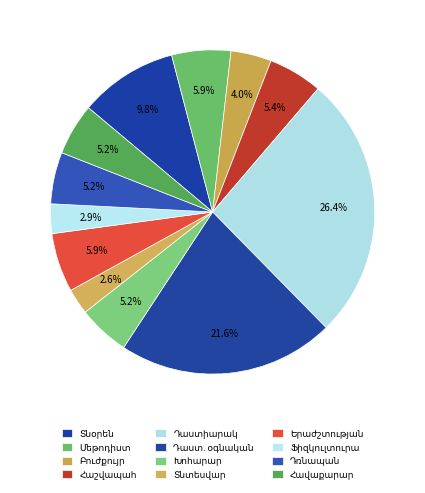

Count the number of slices in the pie.

12